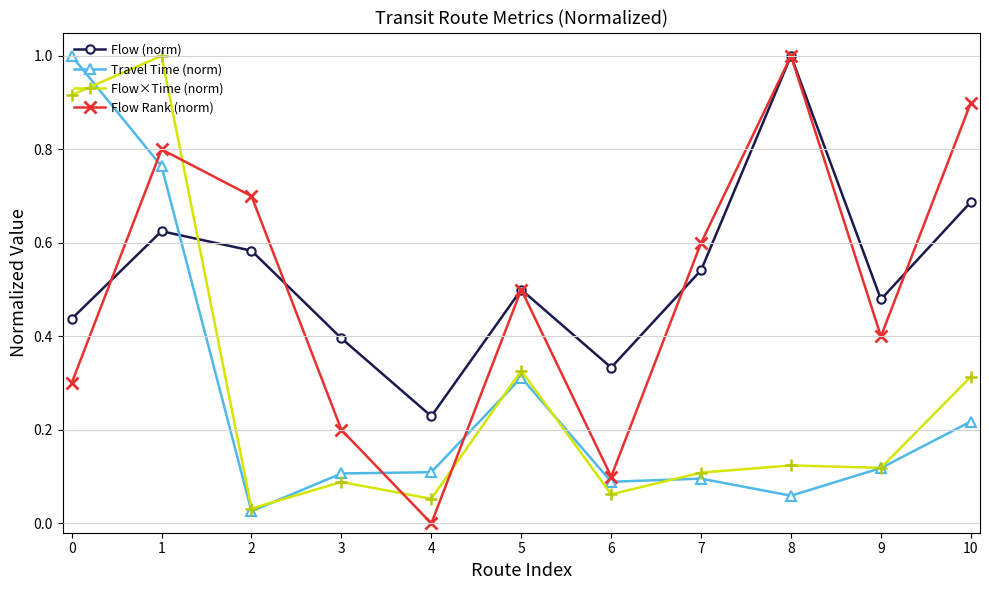

Which series has the largest range (max minus min)?

Flow Rank (norm)